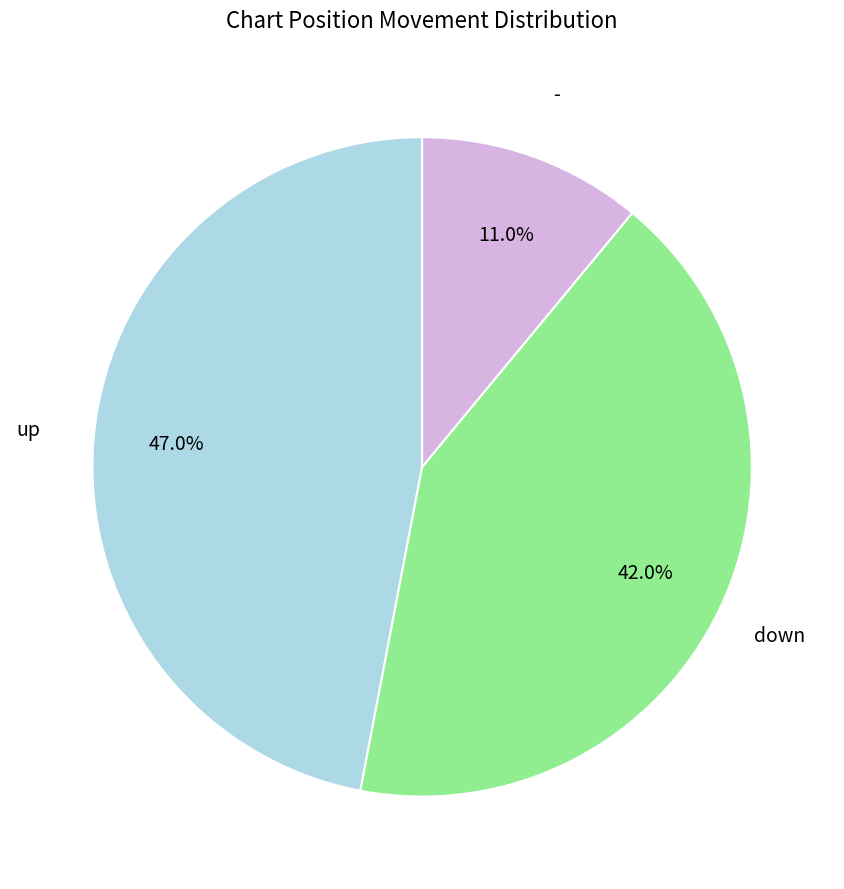

Approximately how many times larger is the value at down compared to -?

3.8